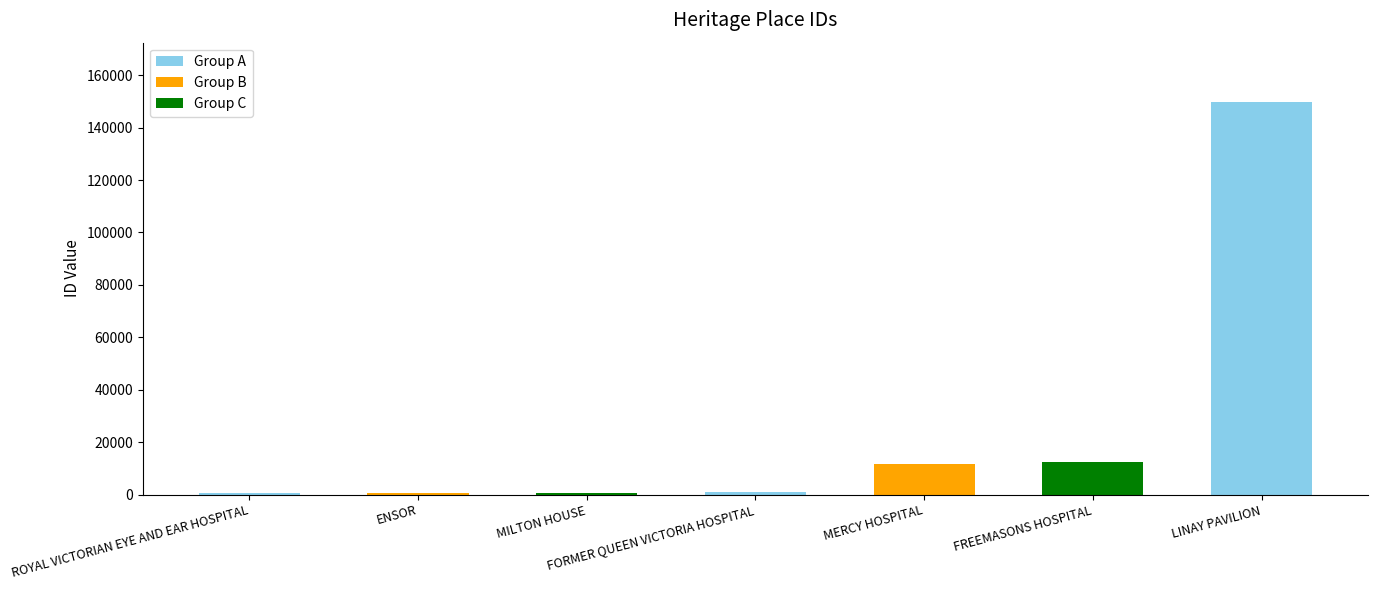

Is it true that the value at FREEMASONS HOSPITAL is 12253?

True